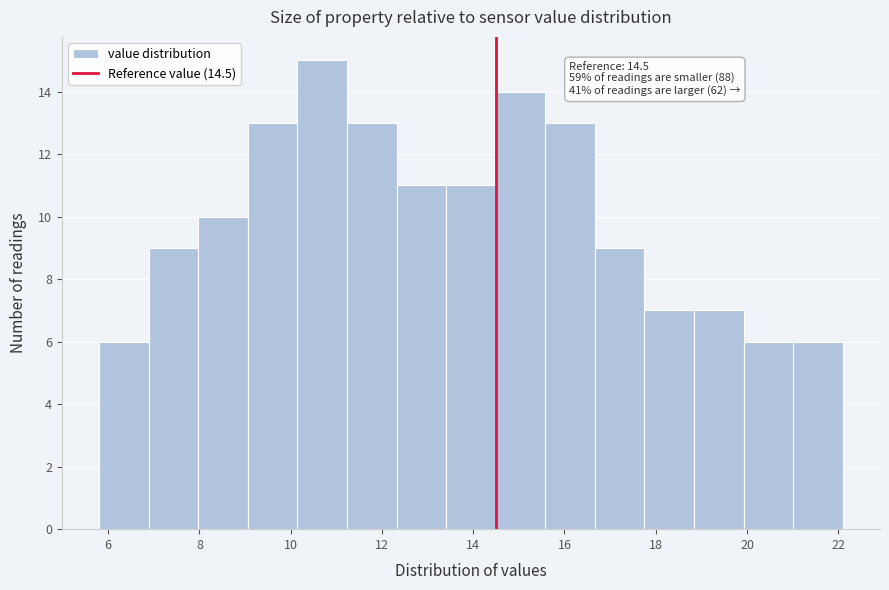

Over which range of the x-axis is the bar tallest?

10.2 to 11.2